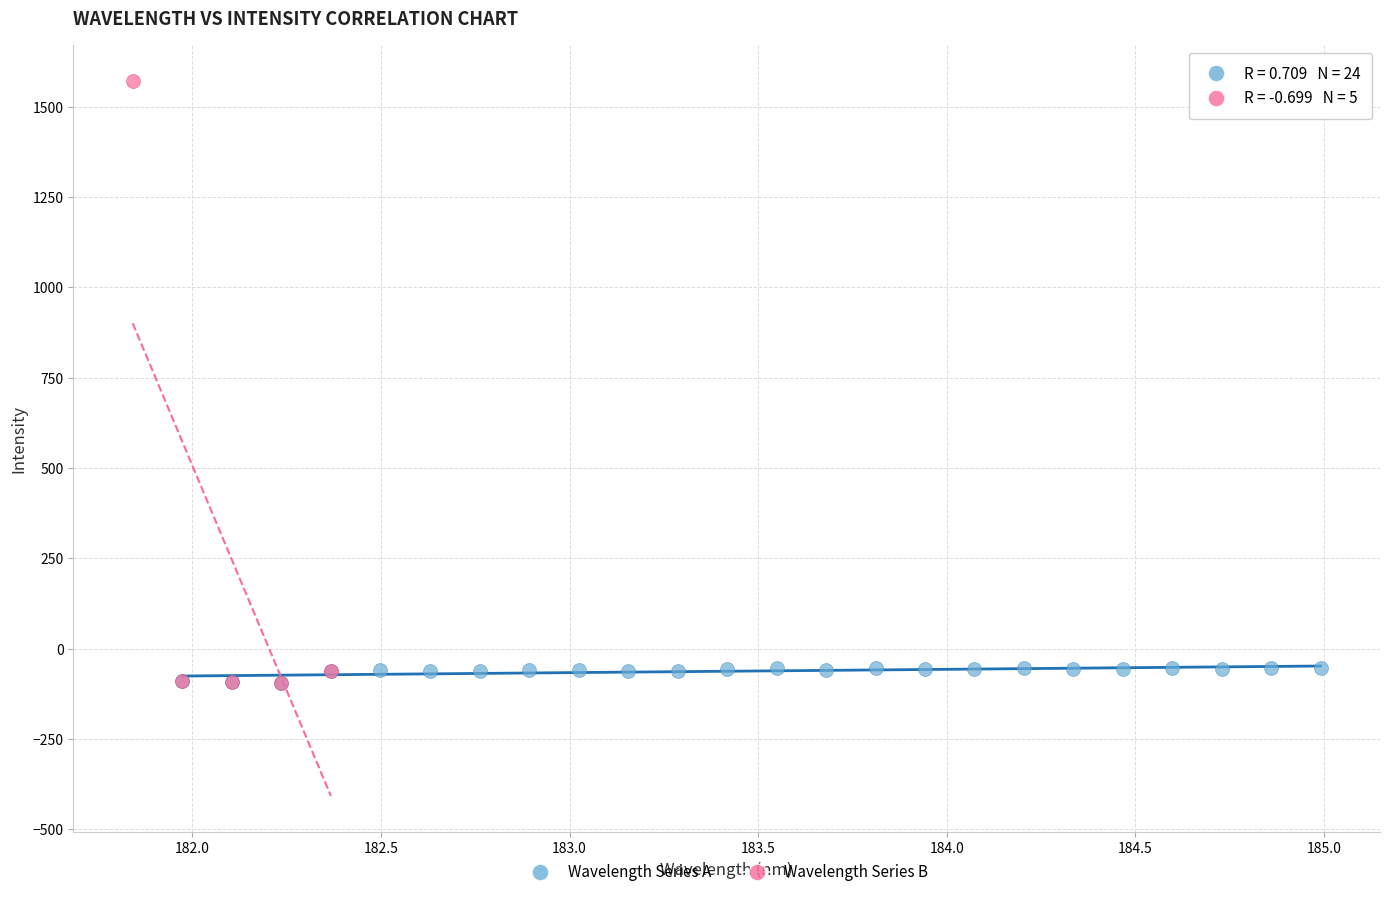

Which series has the widest spread of Y values?

Wavelength Series B